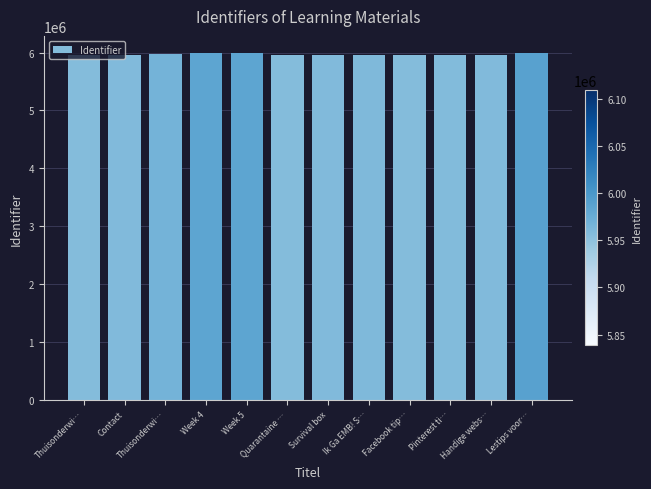

What is the sum of the values at Week 5 and Week 4?

11970521